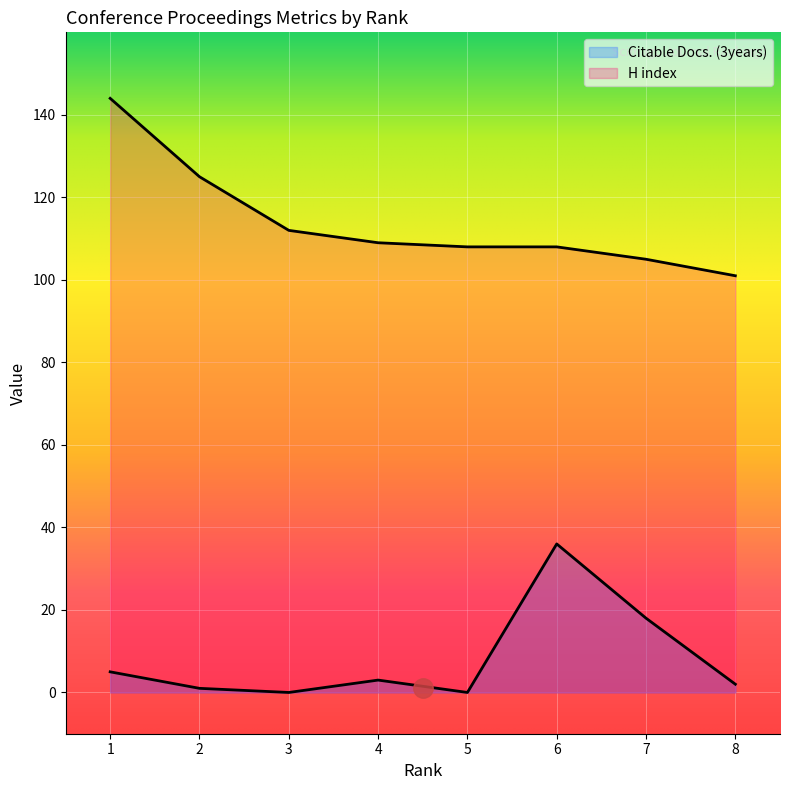

True or false: H index has more than 0 interior local peaks.

False